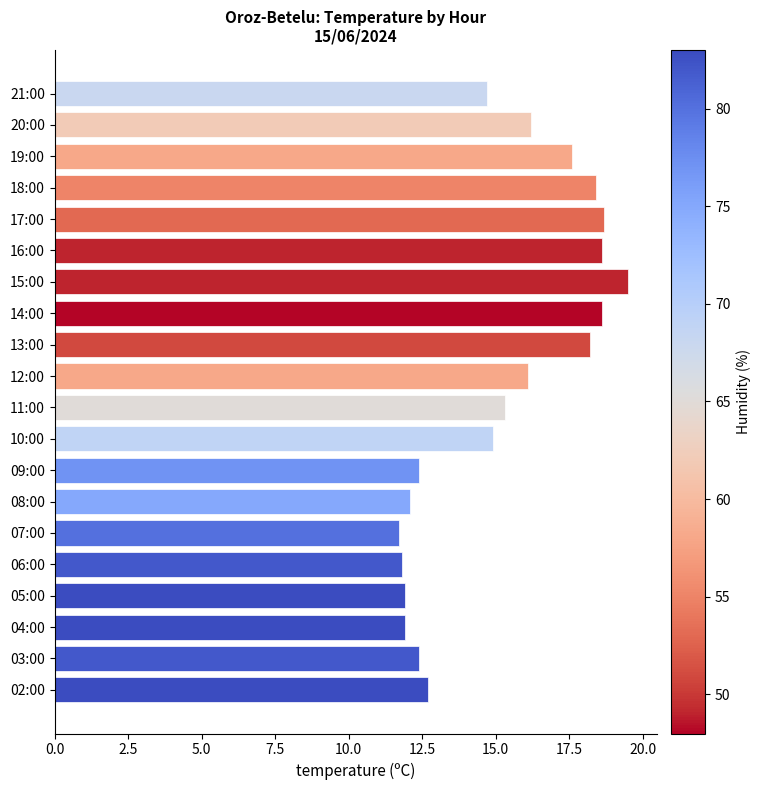

Are the bars horizontal?

Yes